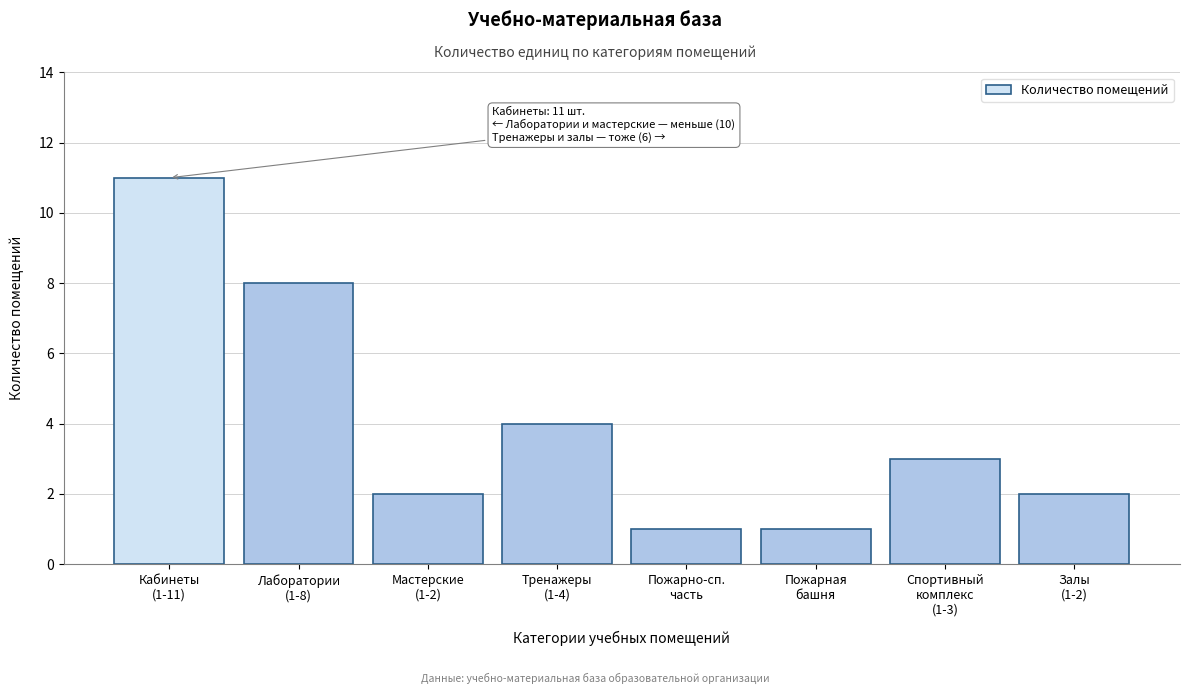

Reading right to left, what are all the values shown in this chart?

2	3	1	1	4	2	8	11